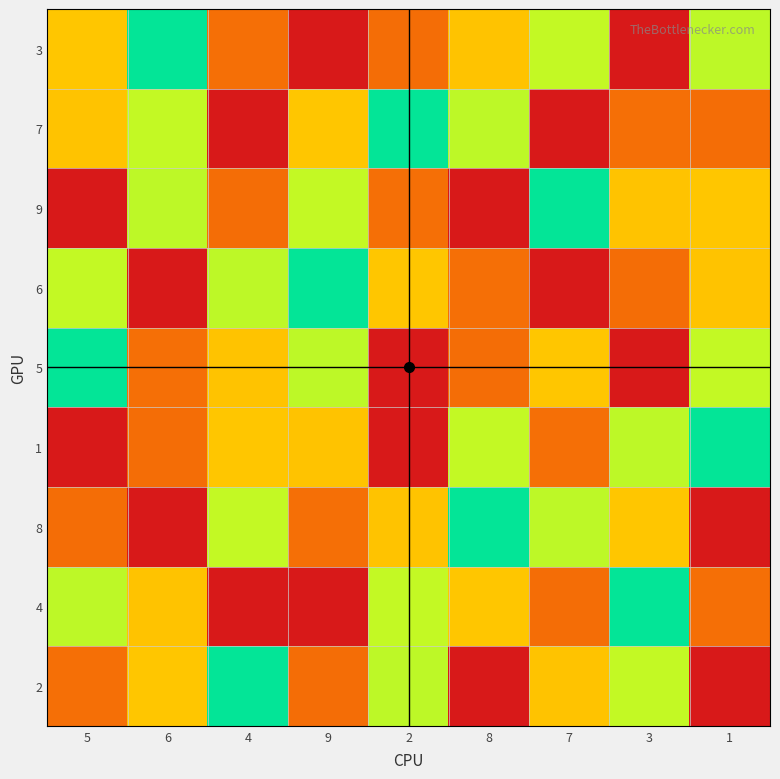

List the labels in order of 4 value, smallest first.

8, 6, 4, 1, 3, 2, 9, 7, 5